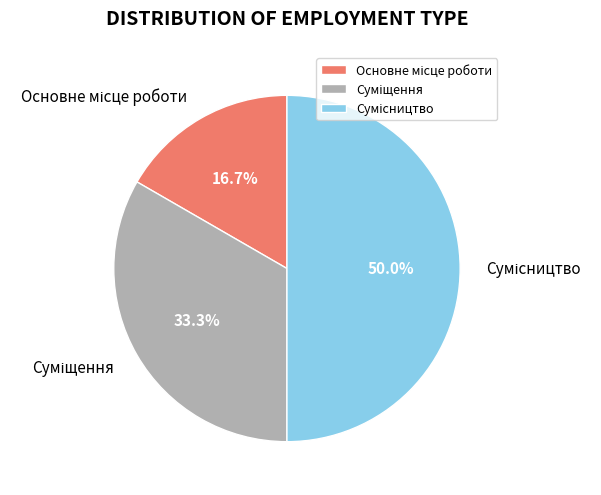

To the nearest percent, what percentage of the pie is Суміщення?

33%